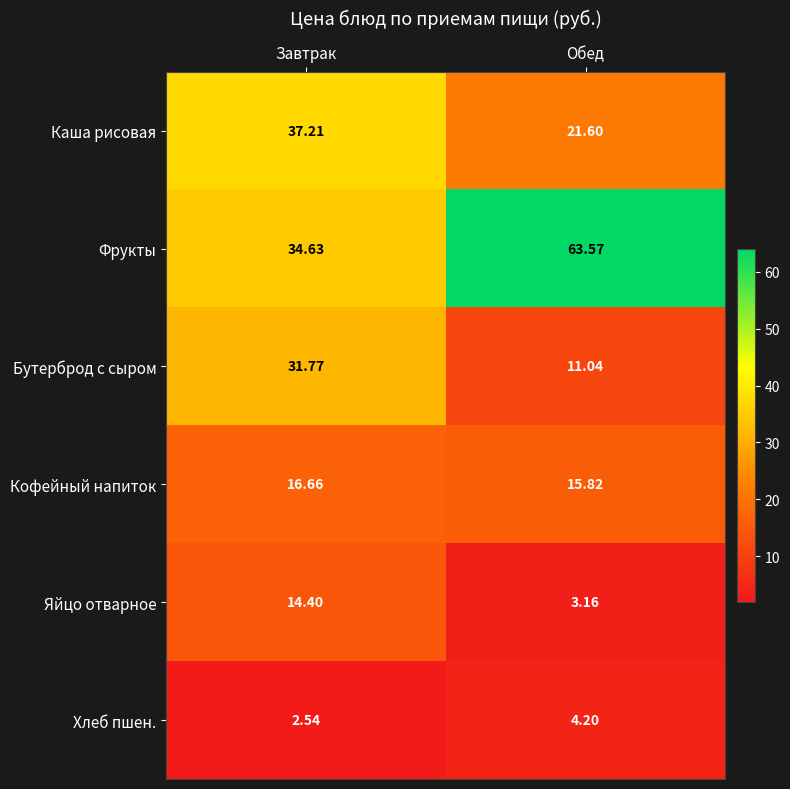

Which series has the widest spread of values?

Фрукты